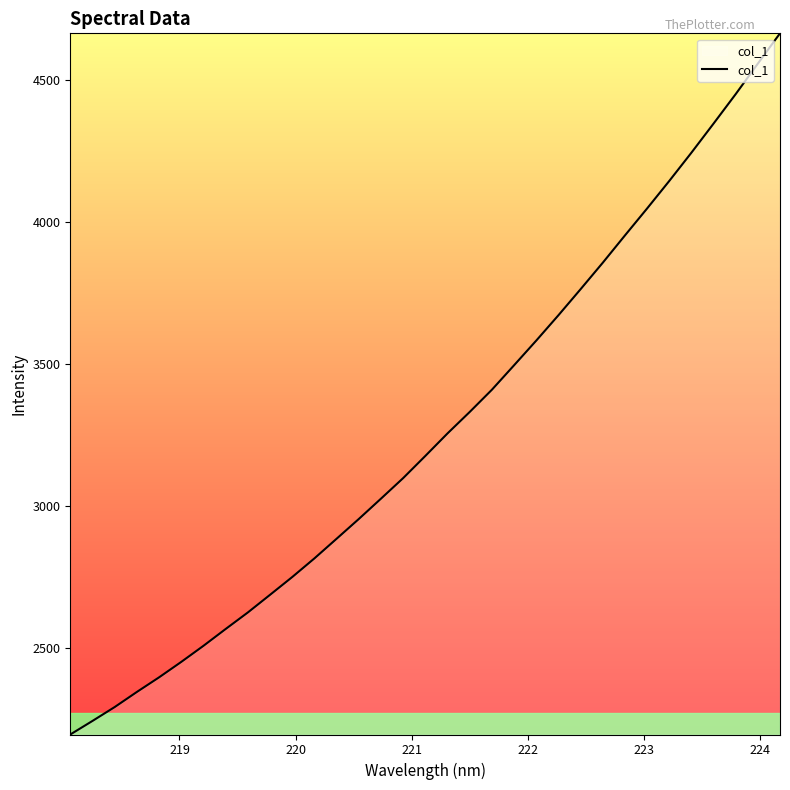

What is the difference between the maximum and minimum values?

2470.0